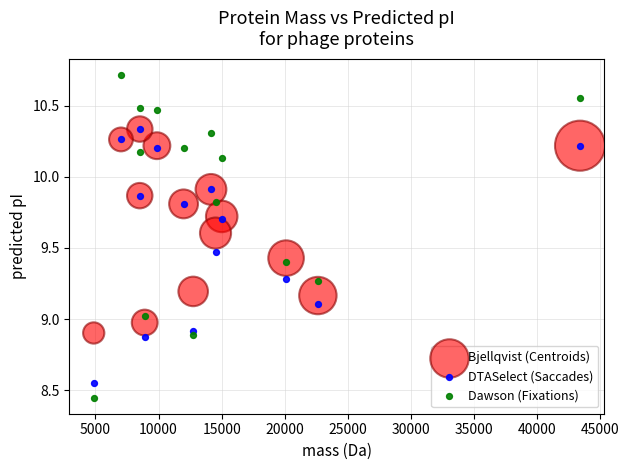

Which series contains the lowest Y value?

Dawson (Fixations)